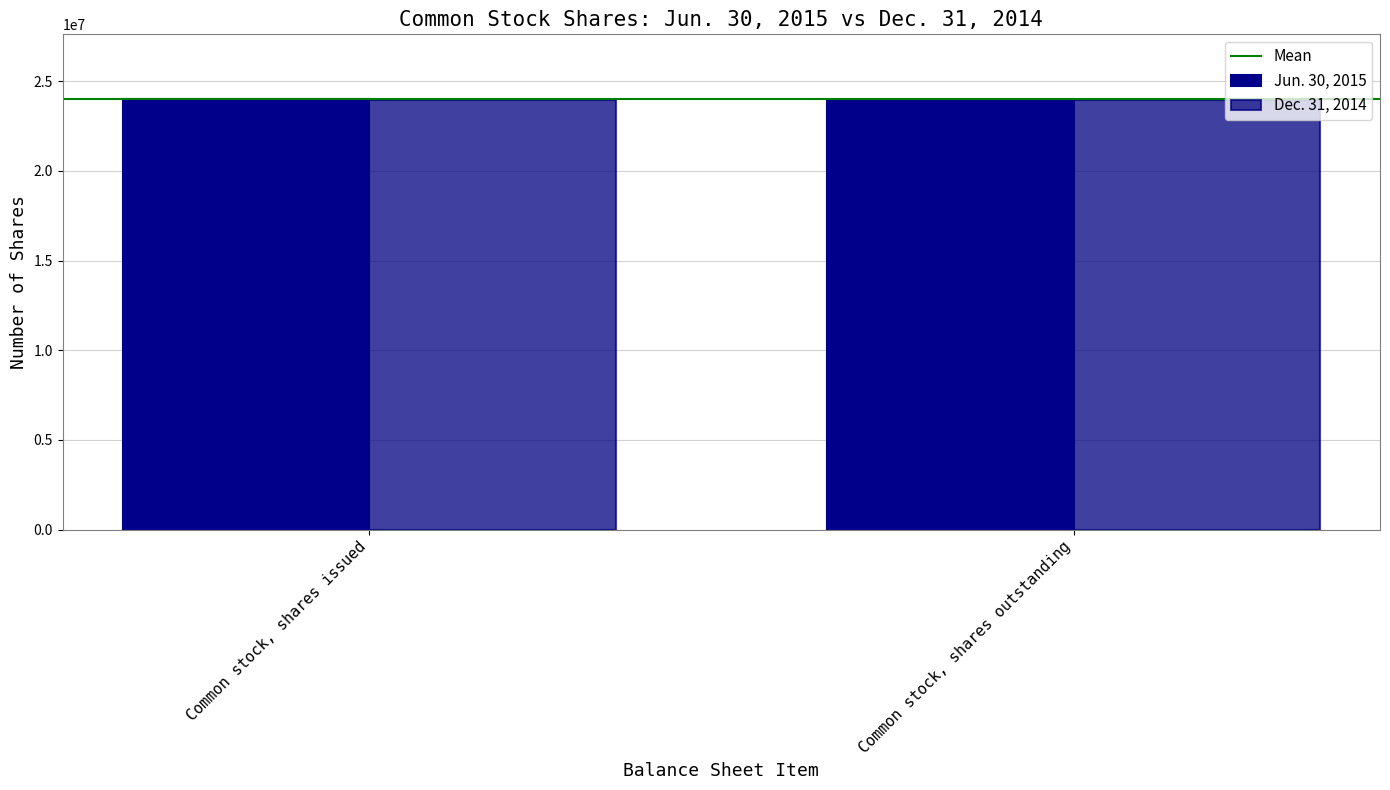

What is the label of the 2nd bar from the left?

Common stock, shares outstanding